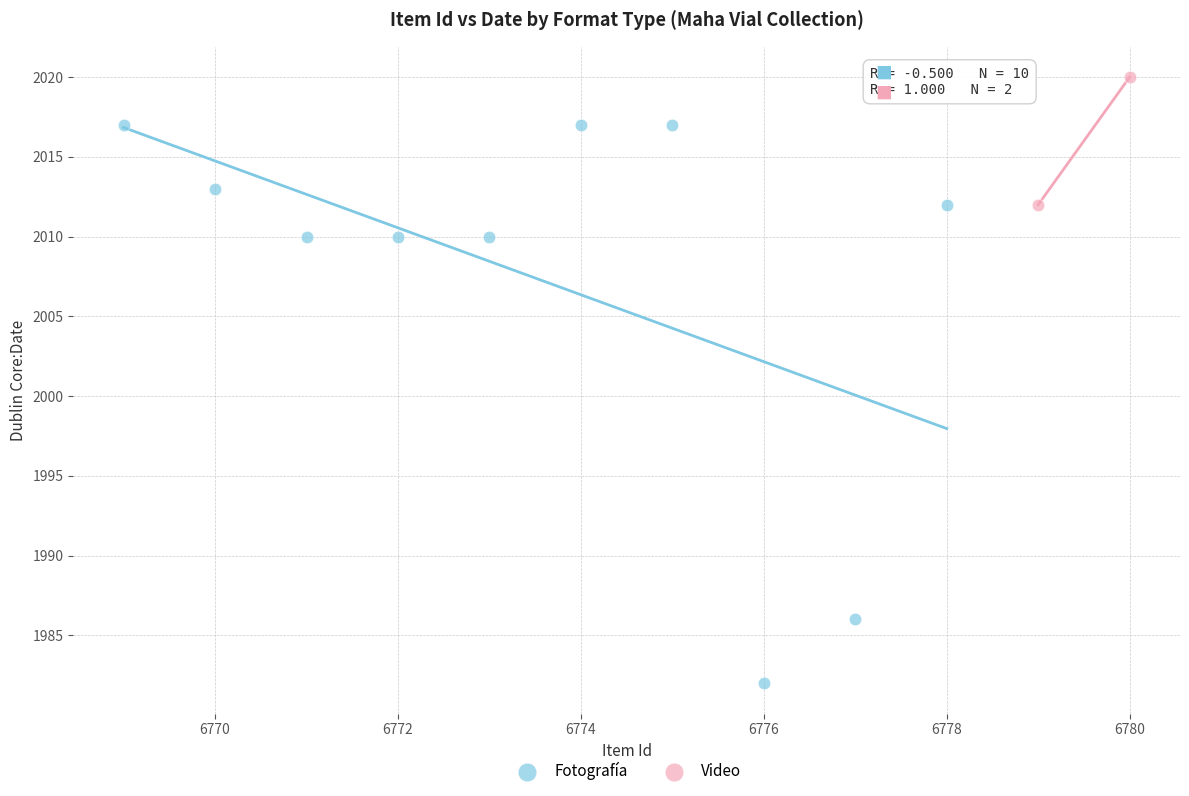

What are all the series names shown in the legend?

Fotografía, Video